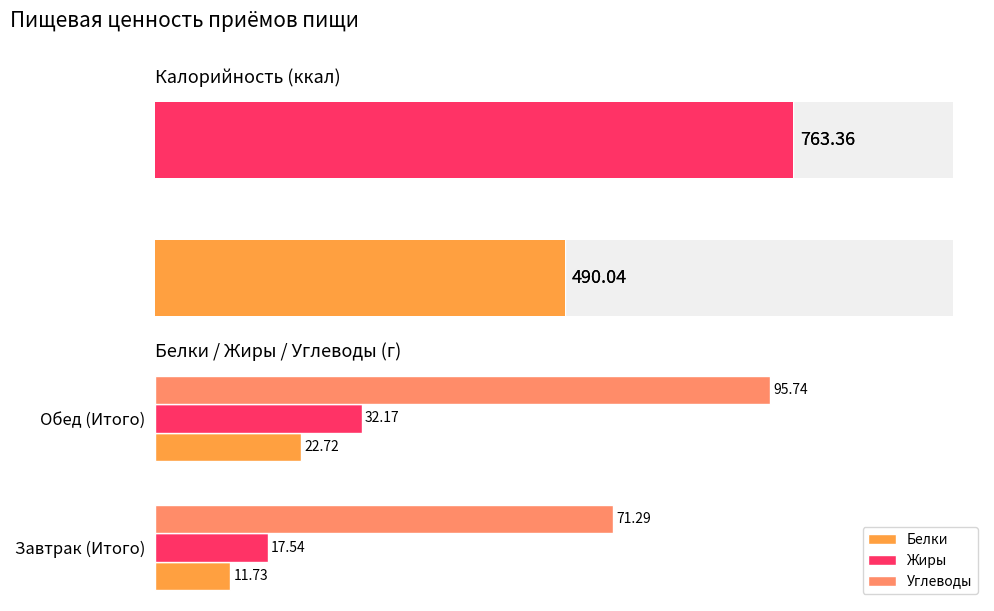

What is the highest value of the Жиры series?

32.2